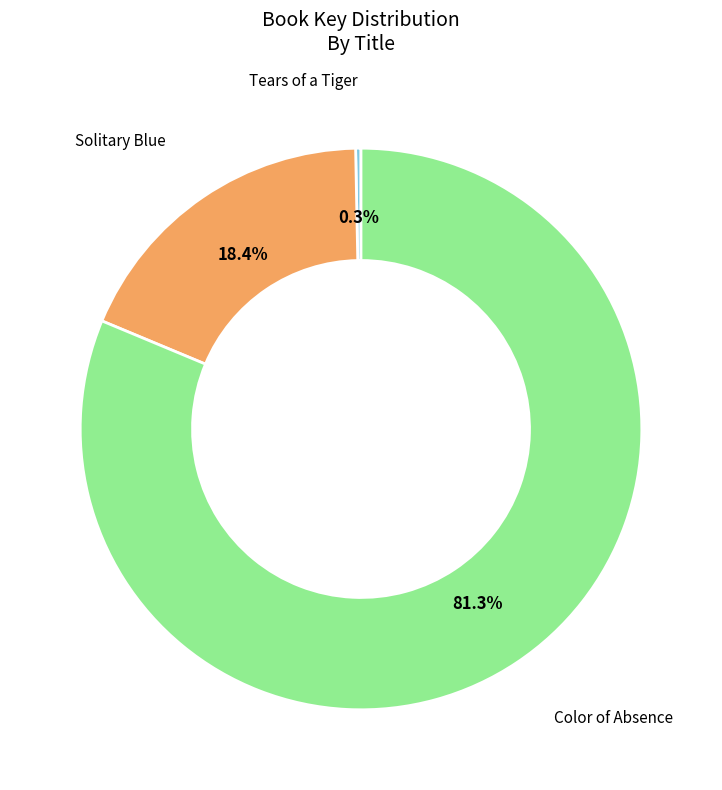

Does any single category account for the majority?

Yes